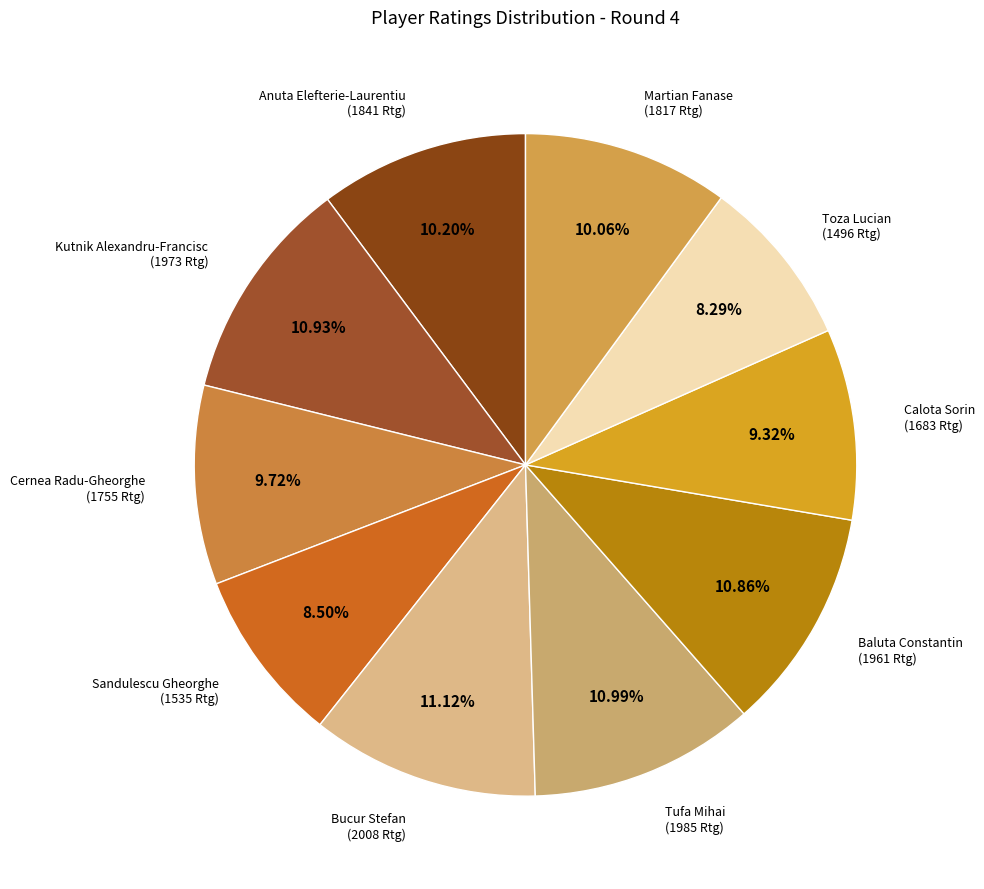

Which category has the biggest portion of the pie?

Bucur Stefan